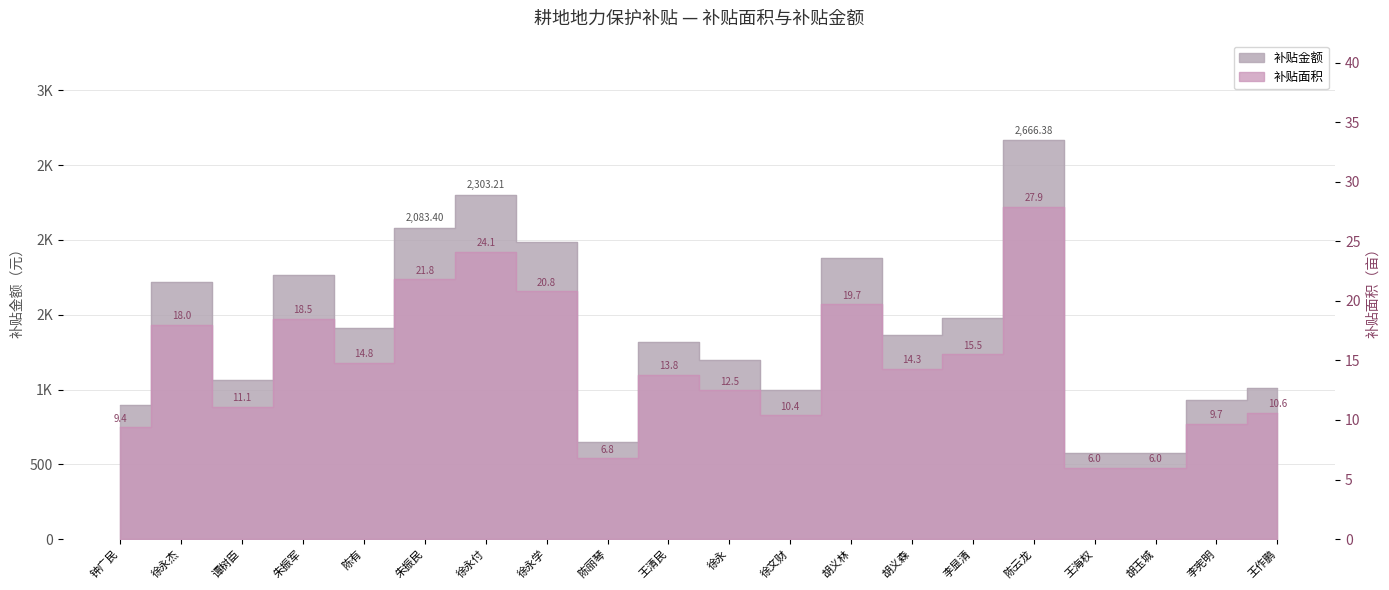

Which category has the lowest value across all series?

王海权